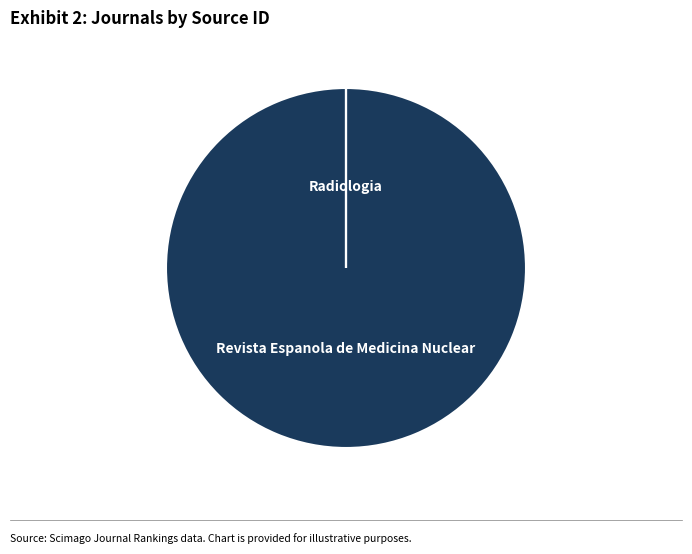

What is the largest slice in the pie chart?

Revista Espanola de Medicina Nuclear